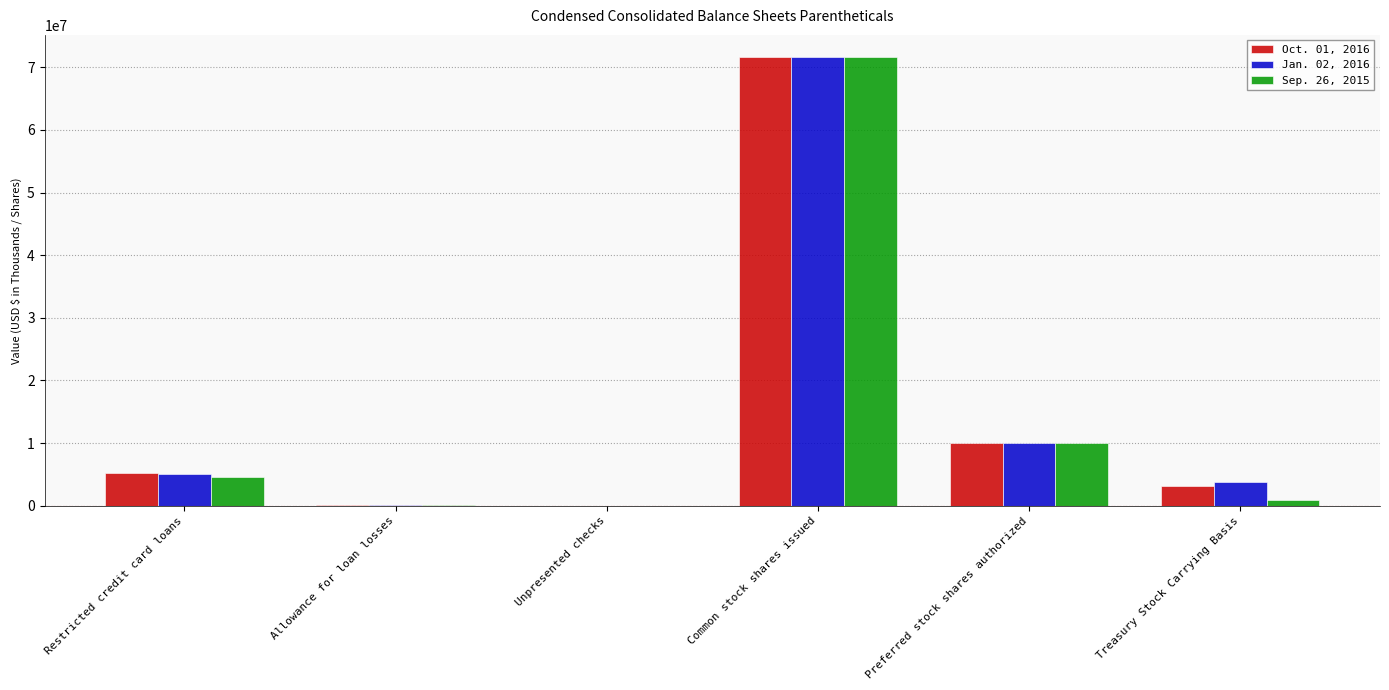

What is the highest value of the Oct. 01, 2016 series?

71595020